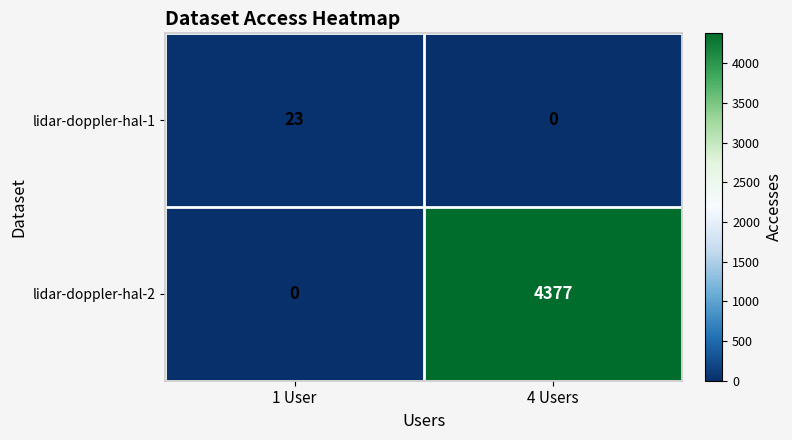

Which series changed the most between 1 User and 4 Users?

lidar-doppler-hal-2